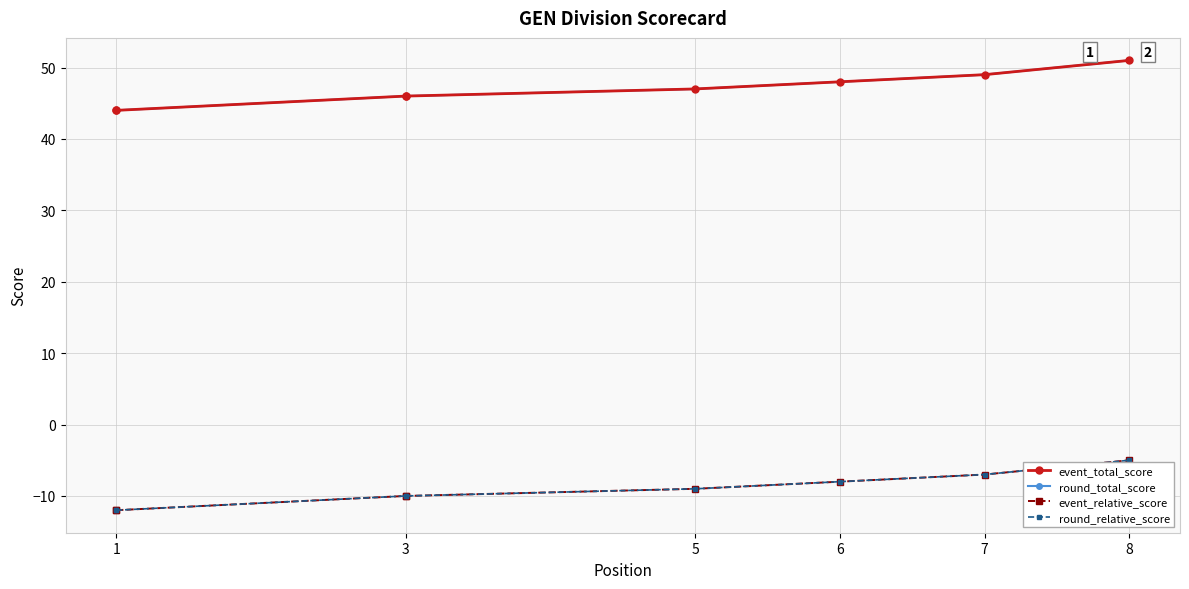

Which series has the largest range (max minus min)?

event_total_score